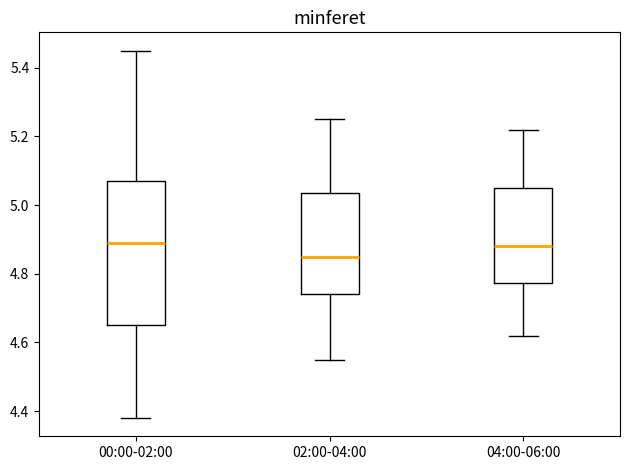

Reading left to right, read every box against the y-axis: the position of its median line, the range the box covers, and the ends of its whiskers. The values are not printed on the chart, so give them approximately, as read against the axis.

00:00-02:00: median 4.90, box 4.66 to 5.08, whiskers 4.38 to 5.46
02:00-04:00: median 4.86, box 4.74 to 5.04, whiskers 4.56 to 5.26
04:00-06:00: median 4.88, box 4.78 to 5.06, whiskers 4.62 to 5.22